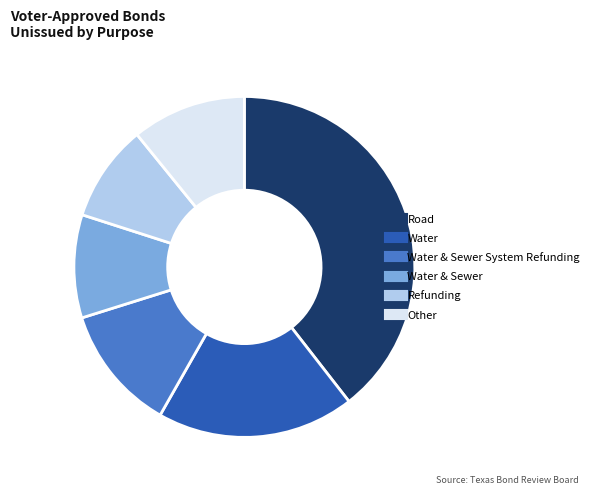

How many slices are in this pie chart?

6